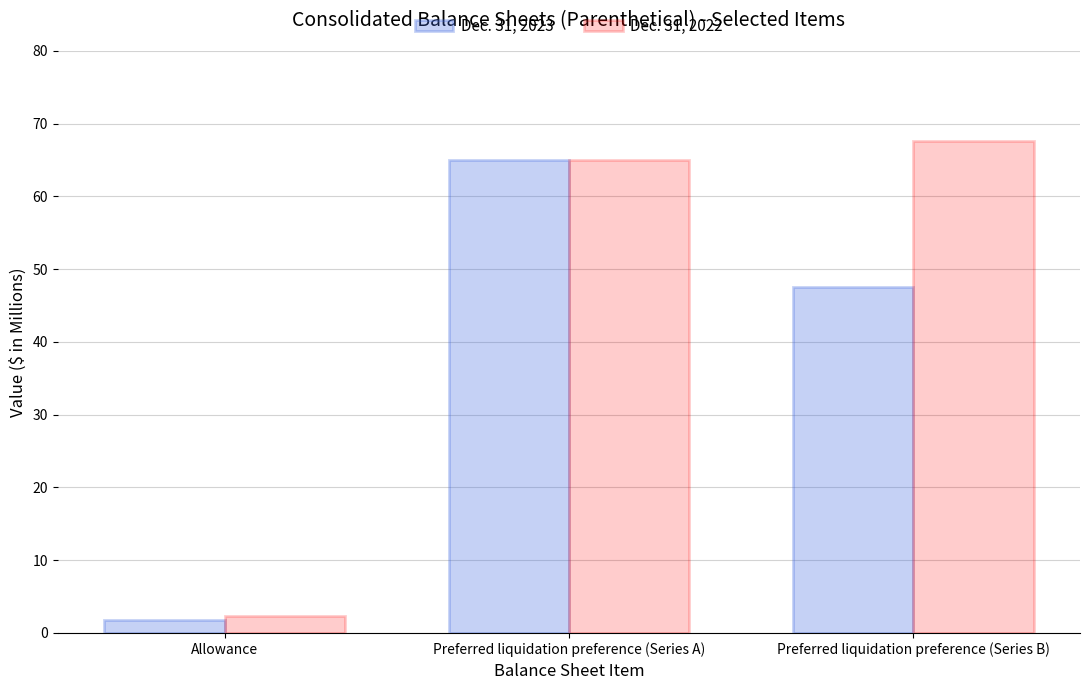

What position from the right is Preferred liquidation preference (Series A)?

2